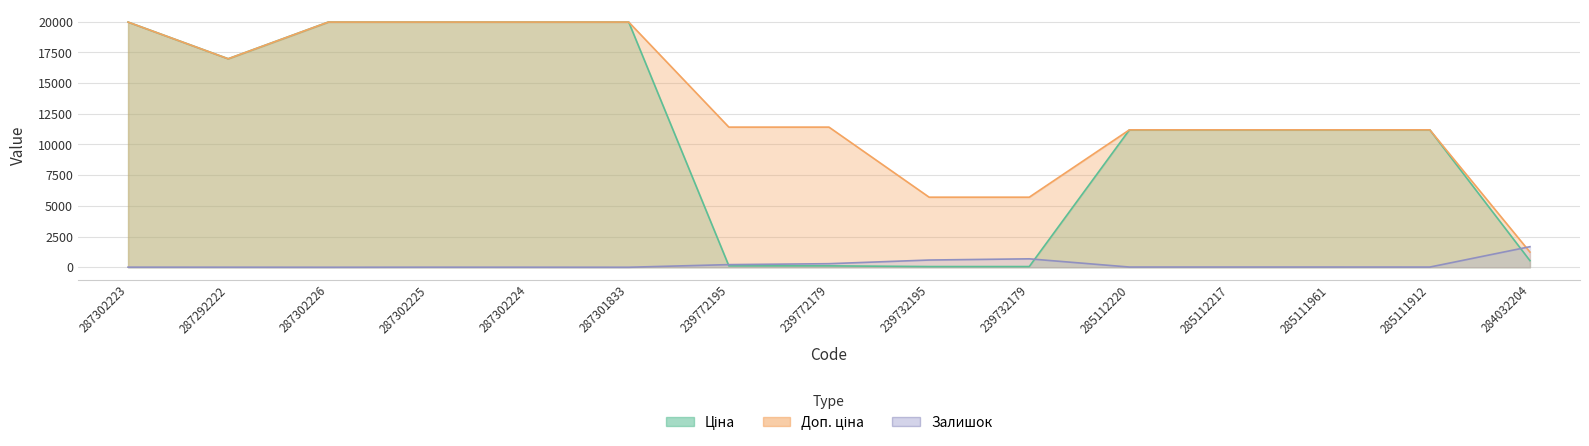

At 239732179, list the series in order from smallest to largest.

Ціна, Залишок, Доп. ціна